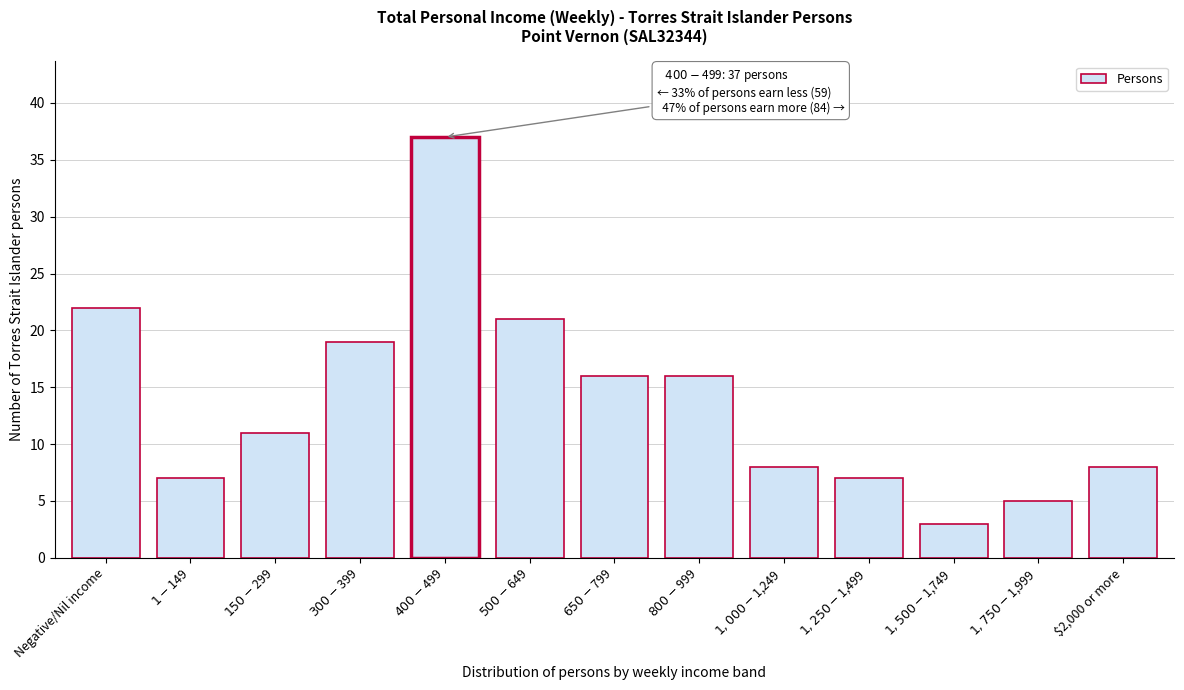

Reading left to right, what are all the values shown in this chart?

22	7	11	19	37	21	16	16	8	7	3	5	8